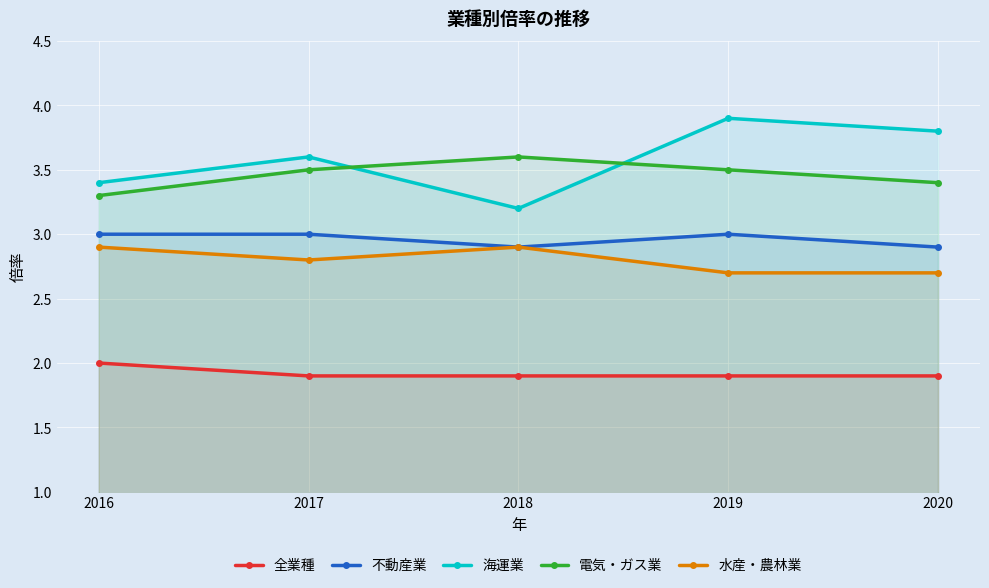

The 水産・農林業 series shows 4.4 at 2020. True or false?

False